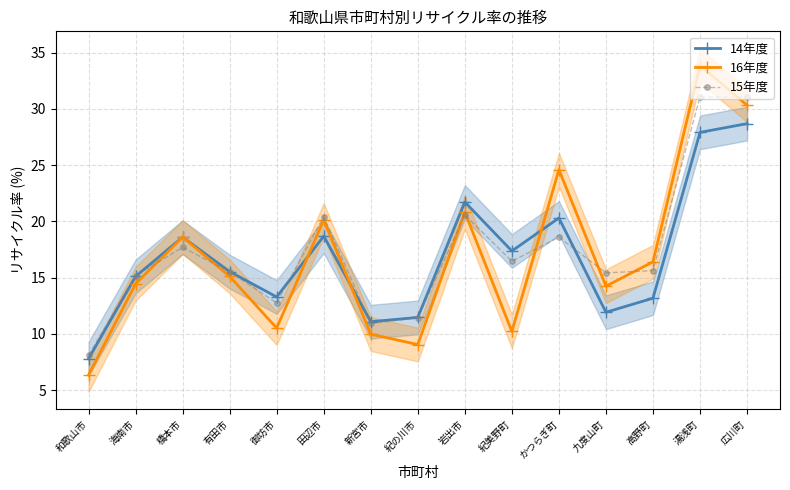

Where is the first local minimum for 16年度?

御坊市